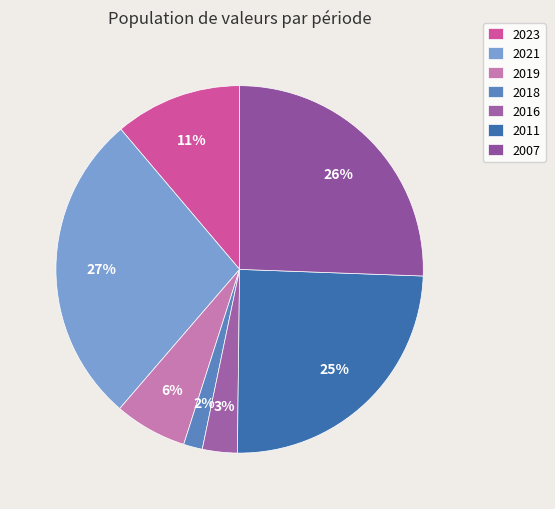

To the nearest percent, what is the average slice percentage?

14%